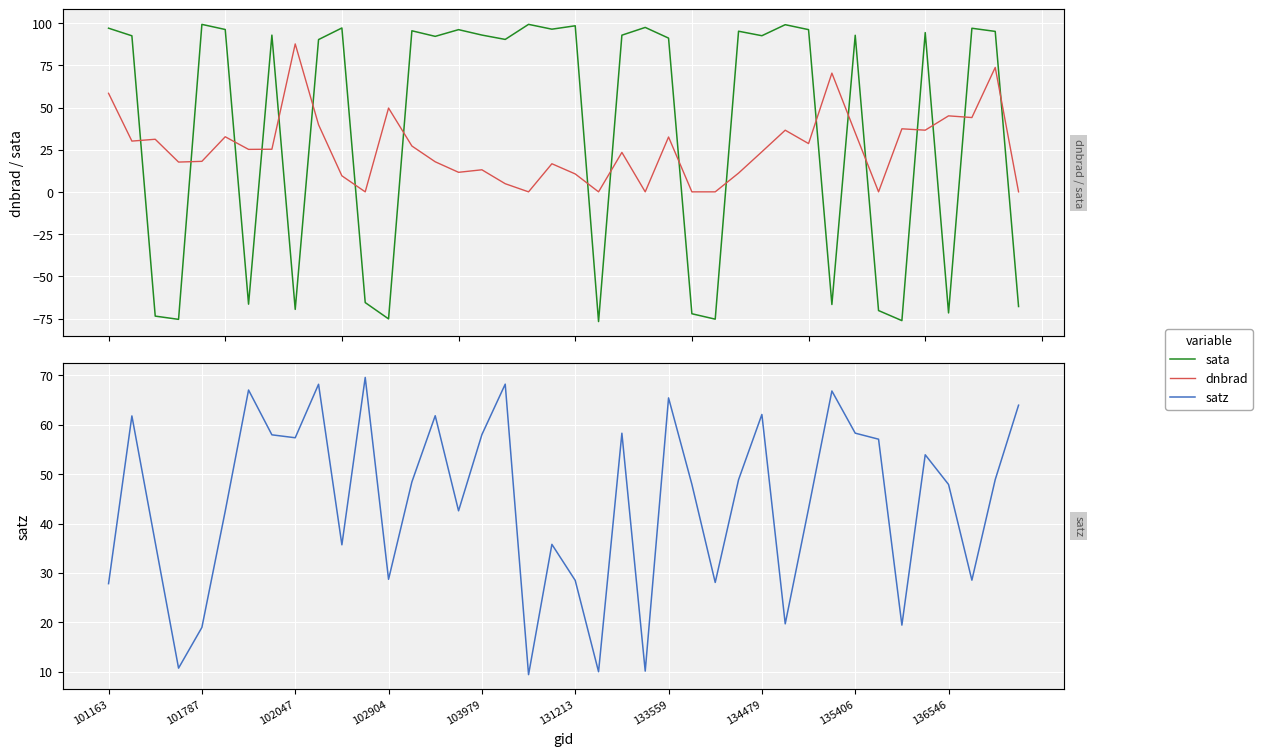

What is the difference between the dnbrad values at 22 and 36?

21.6